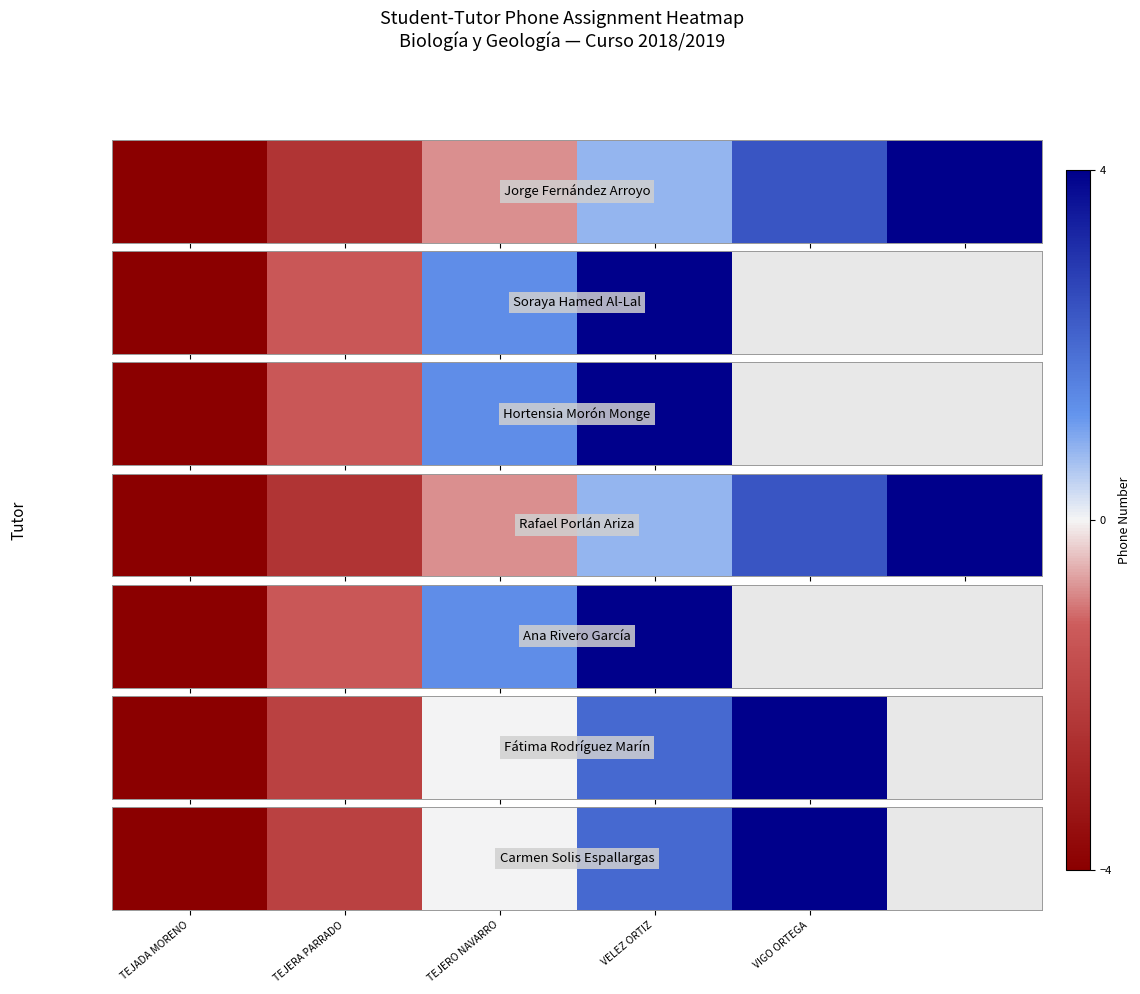

List the labels in order of value, largest first.

VIGO ORTEGA, 5, VELEZ ORTIZ, TEJERO NAVARRO, TEJERA PARRADO, TEJADA MORENO